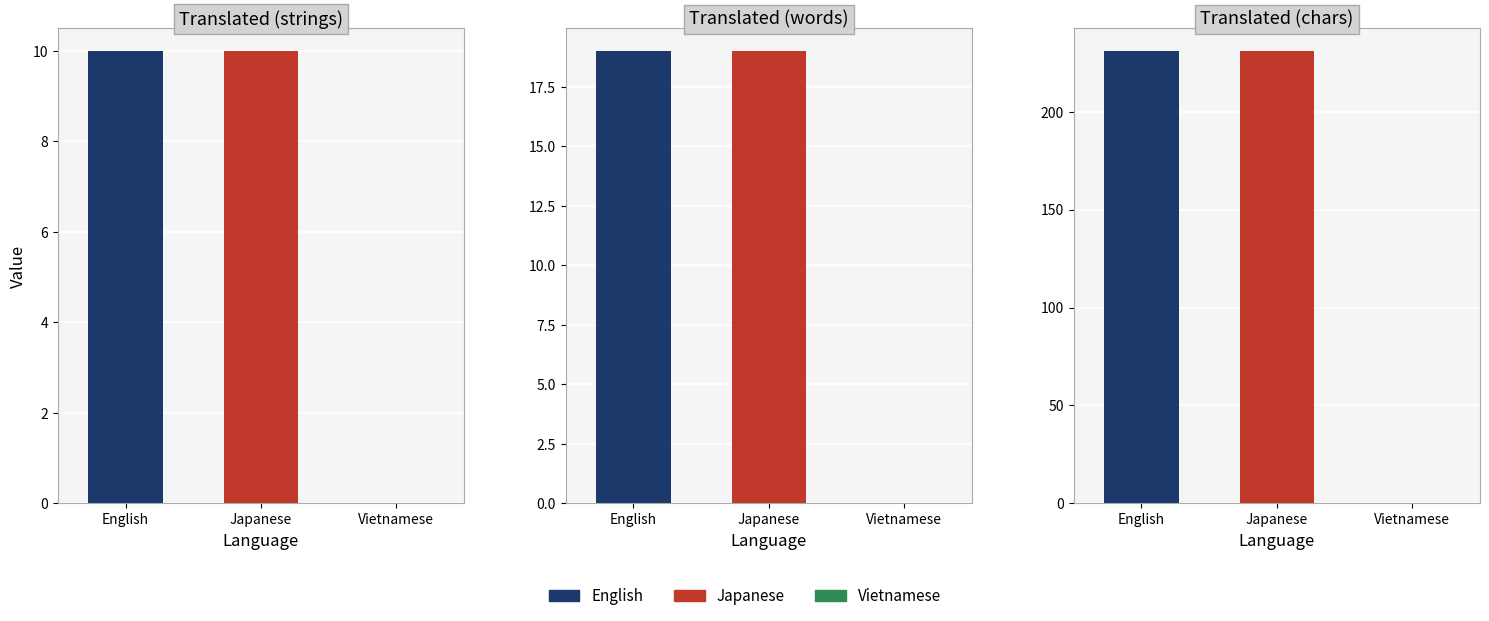

Rank the categories by translated value from highest to lowest.

English, Japanese, Vietnamese